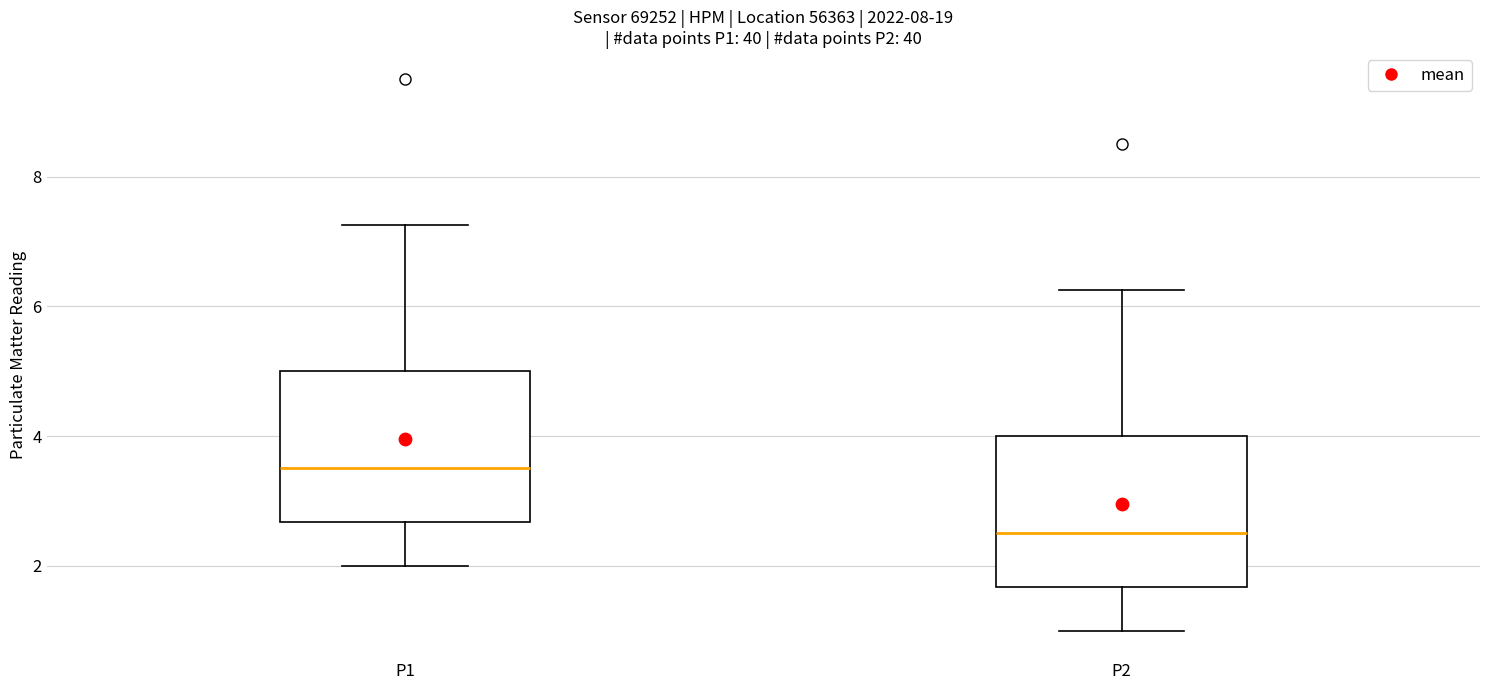

Reading left to right, transcribe this box plot: for each box, give where its median line is, the range the box spans, and where its two whiskers end, as read against the y-axis. The values are not printed on the chart, so give them approximately, as read against the axis.

P1: median 3.6, box 2.6 to 5.0, whiskers 2.0 to 7.2
P2: median 2.6, box 1.6 to 4.0, whiskers 1.0 to 6.2